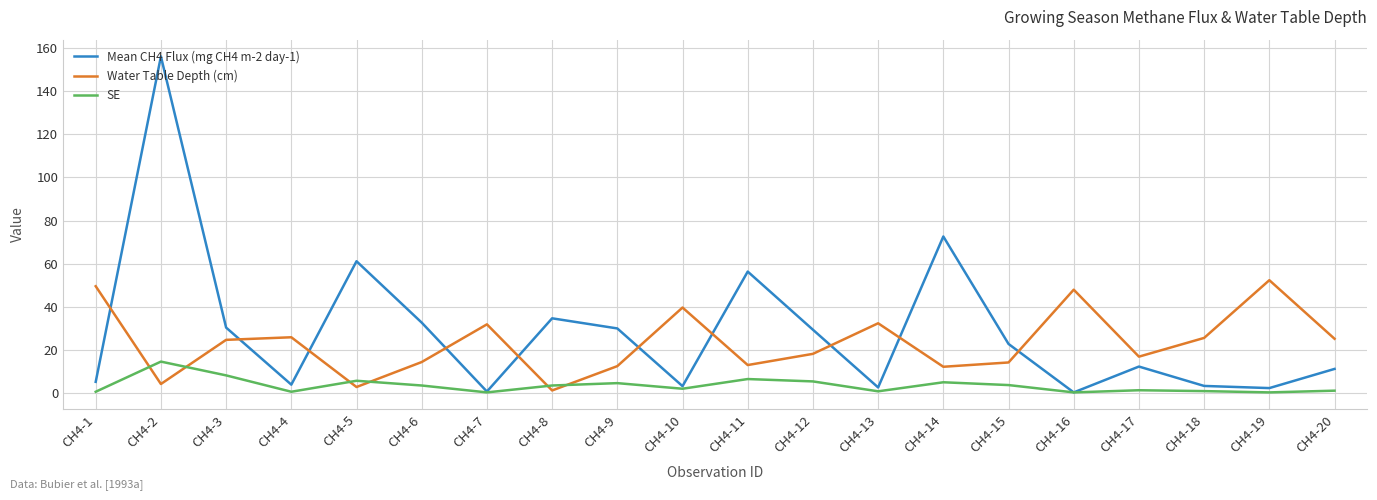

True or false: Mean CH4 Flux (mg CH4 m-2 day-1) has a value of 32.6 at CH4-6.

True